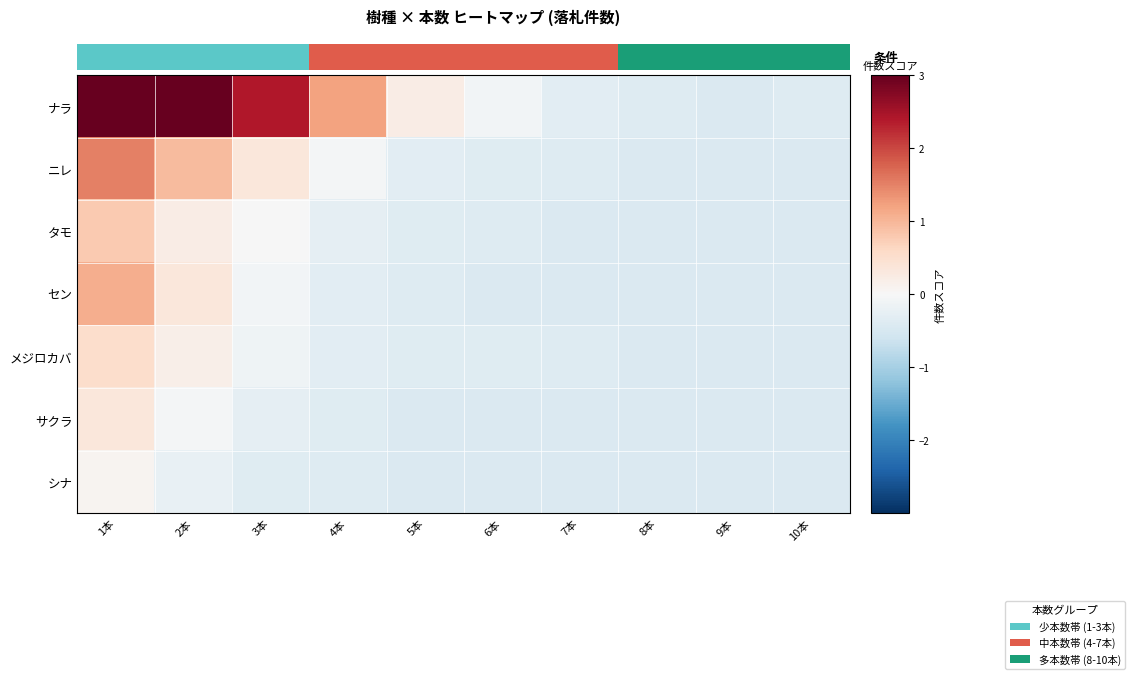

How many series are shown in this chart?

7